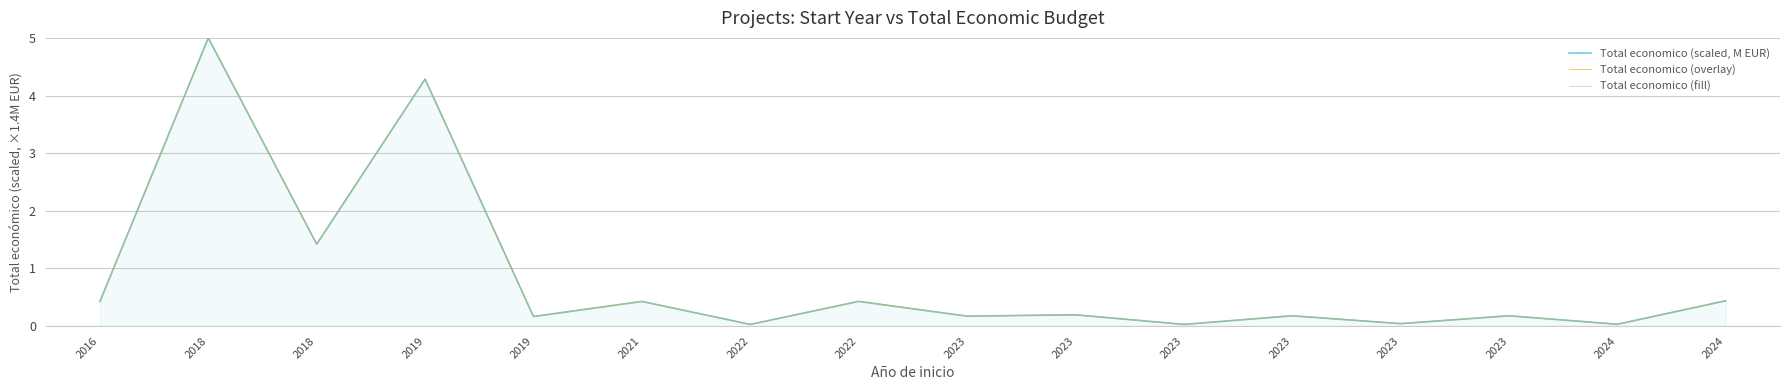

The Total economico (fill) series shows 0.0 at 2024. True or false?

False